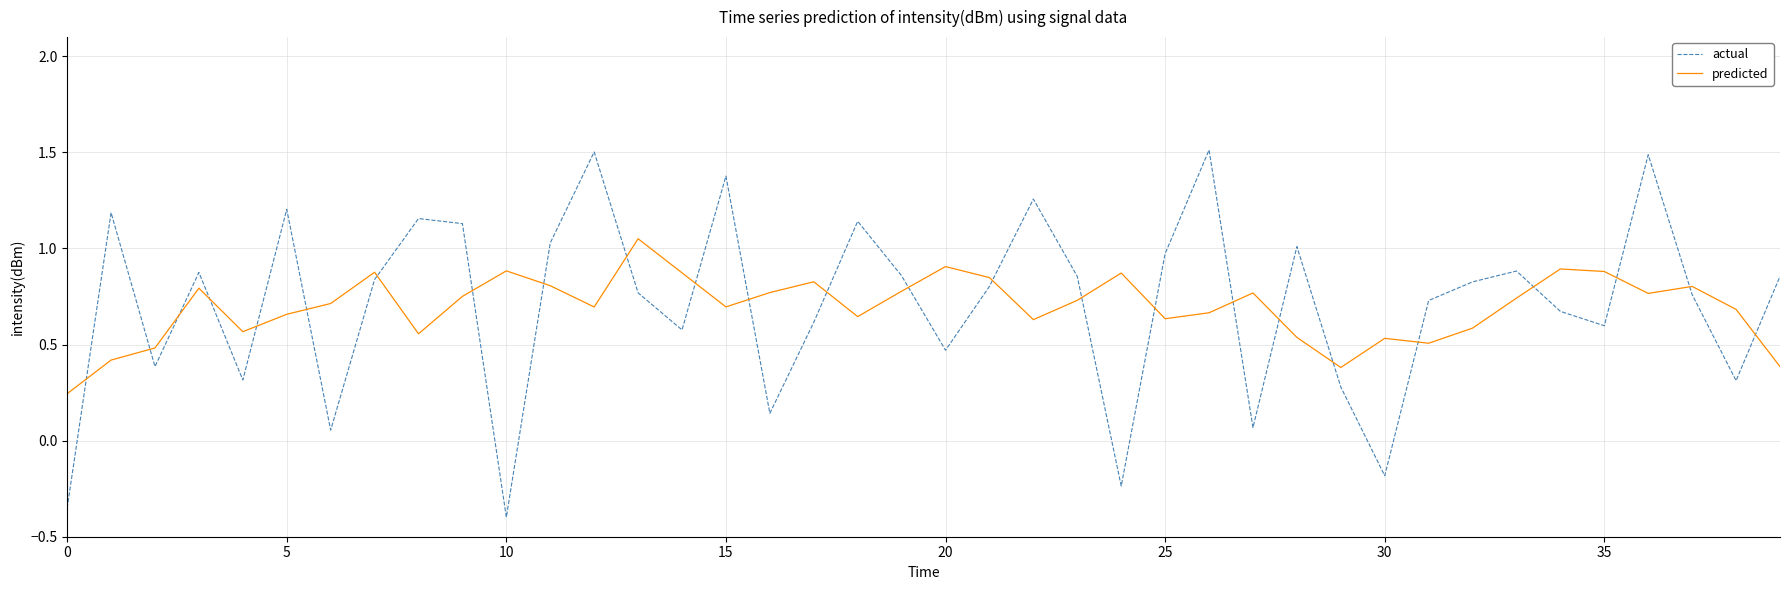

What is the difference between the maximum and second lowest values in the actual series?

1.9